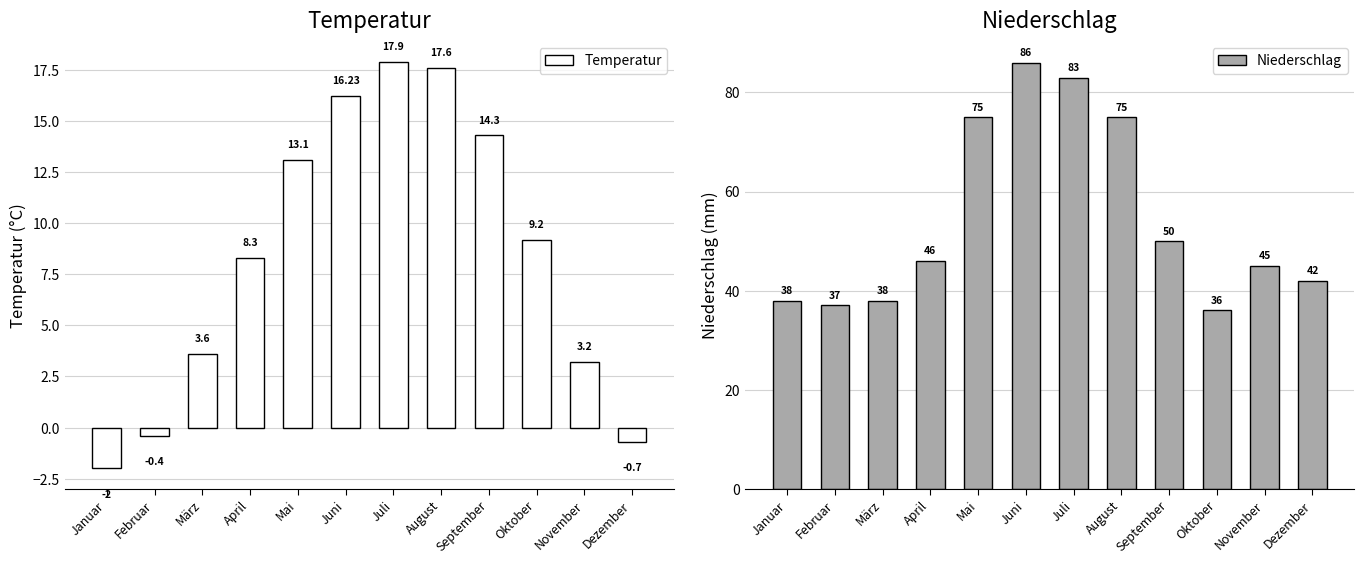

At which category does the chart reach its minimum across all series?

Januar